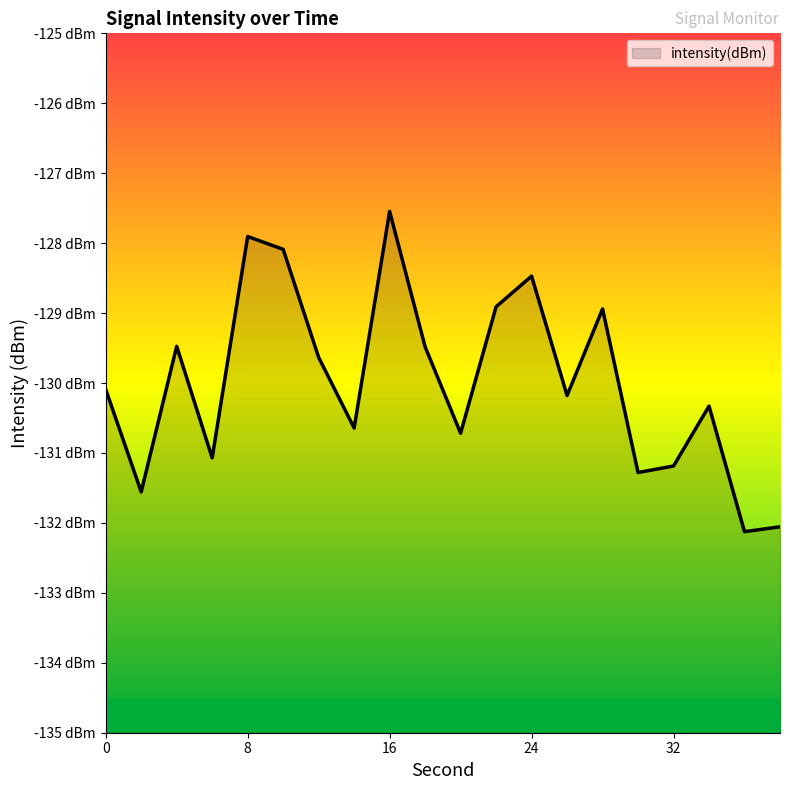

Rank the categories by value from lowest to highest.

36, 38, 2, 30, 32, 6, 20, 14, 34, 26, 0, 12, 18, 4, 28, 22, 24, 10, 8, 16